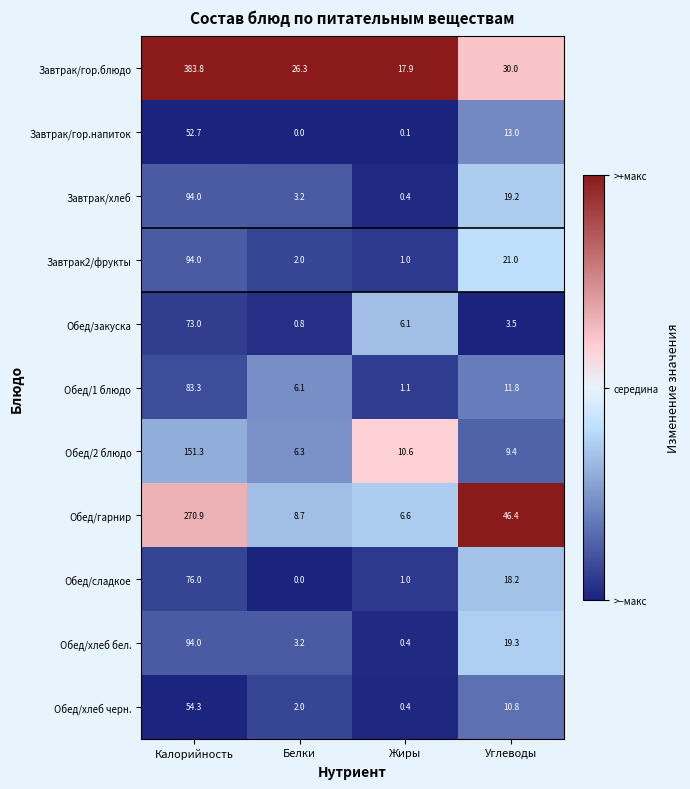

At which category does the chart reach its minimum across all series?

Белки